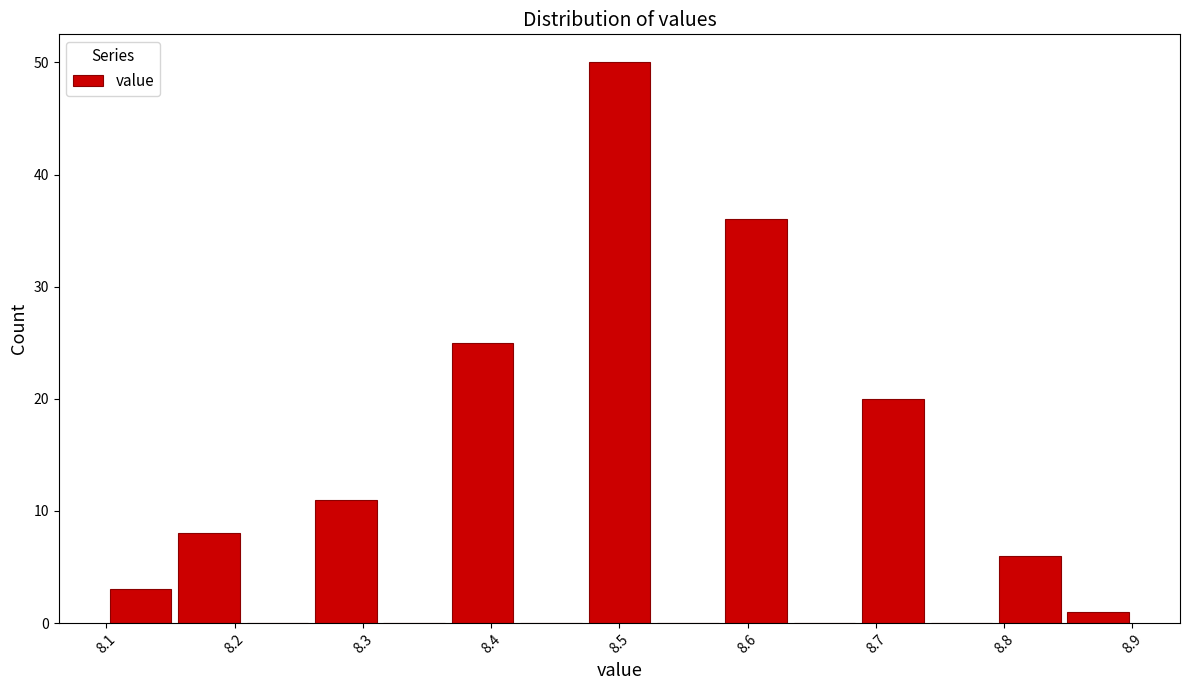

How tall is the bar that spans 8.10 to 8.15 on the x-axis? Neither the bar edges nor the heights are printed on the chart, so give them approximately, as read against the axes.

3